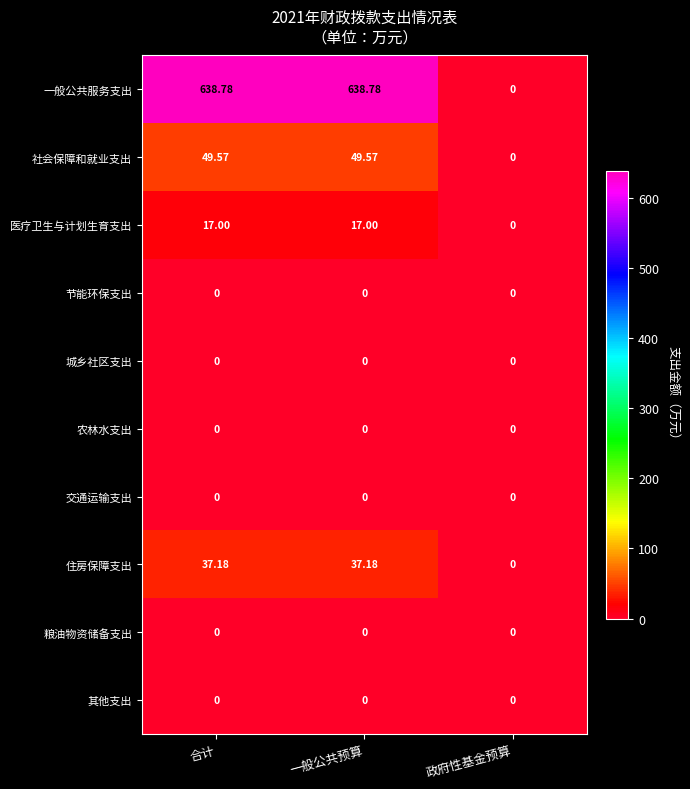

How many categories are shown in the chart?

3